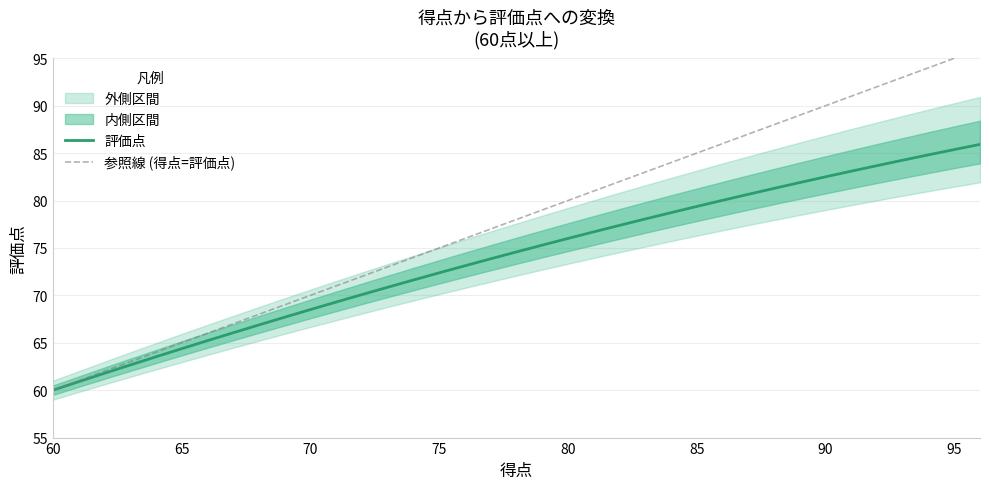

Reading right to left, list all the values displayed in this chart.

評価点: 85.9	85.4	84.8	84.3	83.7	83.1	82.5	81.9	81.3	80.7	80.0	79.4	78.7	78.1	77.4	76.7	76.0	75.3	74.6	73.9	73.1	72.4	71.6	70.9	70.1	69.3	68.5	67.7	66.9	66.1	65.2	64.4	63.5	62.7	61.8	60.9	60.0
参照線 (得点=評価点): 96.0	95.0	94.0	93.0	92.0	91.0	90.0	89.0	88.0	87.0	86.0	85.0	84.0	83.0	82.0	81.0	80.0	79.0	78.0	77.0	76.0	75.0	74.0	73.0	72.0	71.0	70.0	69.0	68.0	67.0	66.0	65.0	64.0	63.0	62.0	61.0	60.0